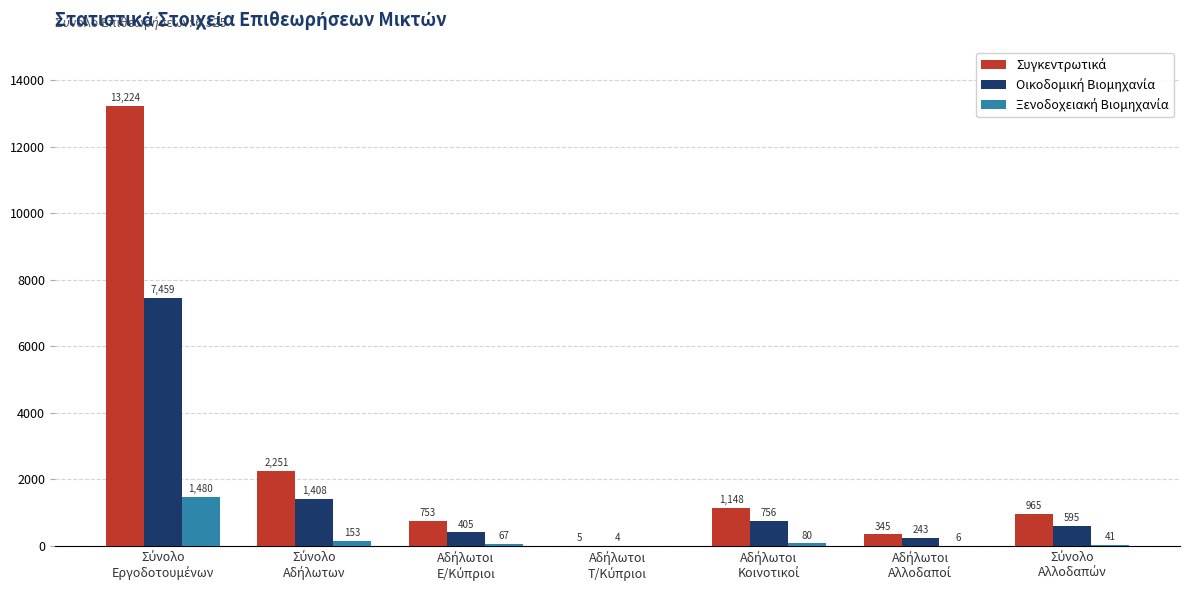

How many series are shown in this chart?

3